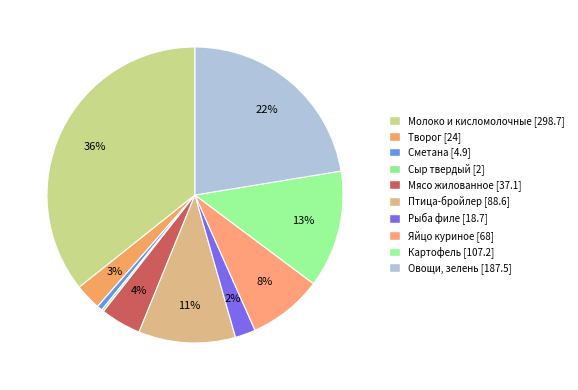

Rank the categories by value from highest to lowest.

Молоко и кисломолочные продукты, Овощи, зелень, Картофель (нетто), Птица - цыплята-бройлер, Яйцо куриное, Мясо жилованное, Творог, Рыба филе, Сметана, Сыр твердый